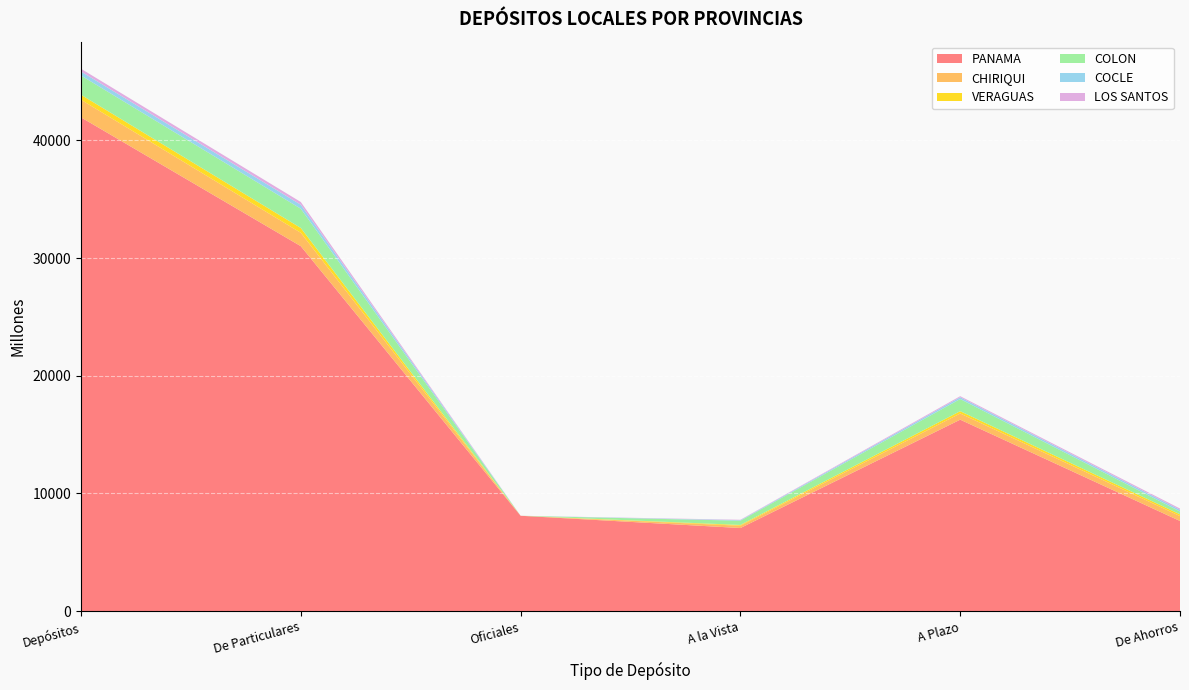

Reading left to right, transcribe all the data shown in this chart.

PANAMA: 41943.6	31003.9	8107.8	7067.9	16270.1	7665.9
CHIRIQUI: 1495.8	1137.6	0.0	194.5	525.2	418.0
VERAGUAS: 422.9	408.4	0.0	65.5	195.4	147.5
COLON: 1635.0	1635.0	0.0	362.4	1032.4	240.2
COCLE: 339.2	339.2	0.0	44.9	150.1	144.1
LOS SANTOS: 232.7	232.7	0.0	33.8	91.9	107.0